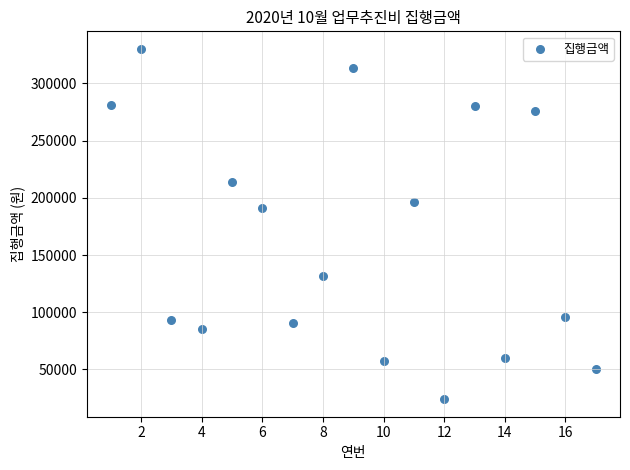

What is the range of X values (max minus min)?

16